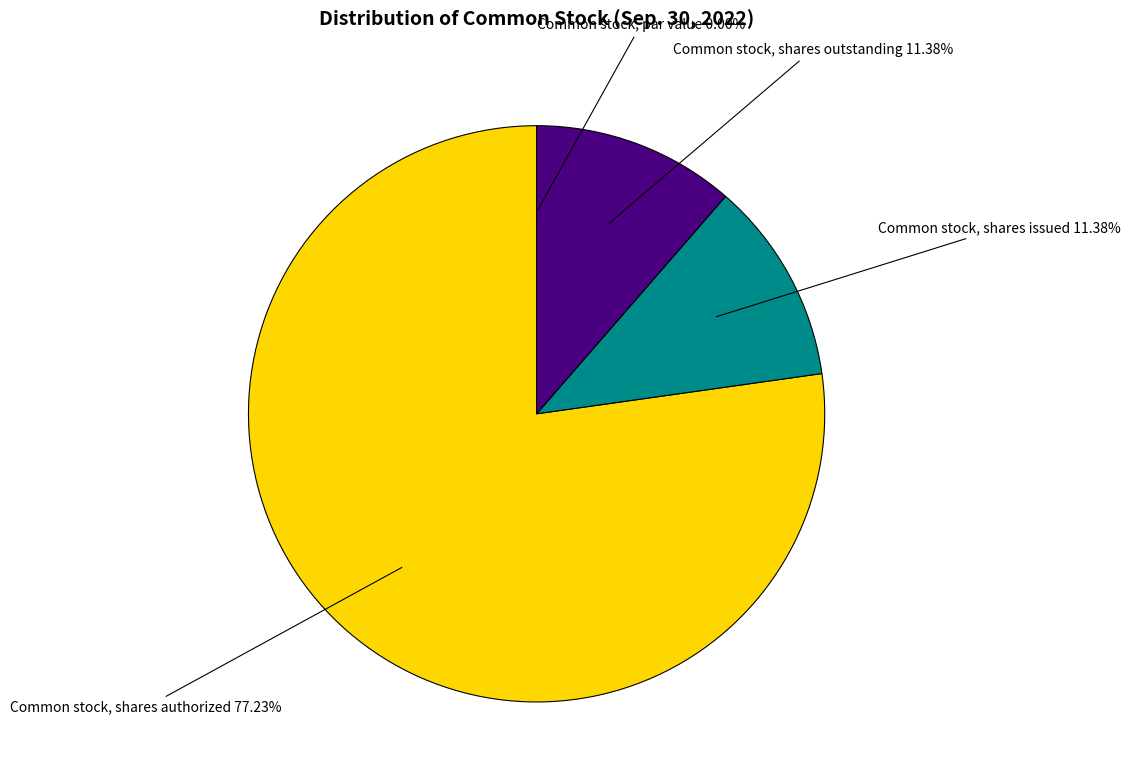

What is the majority slice?

Common stock, shares authorized